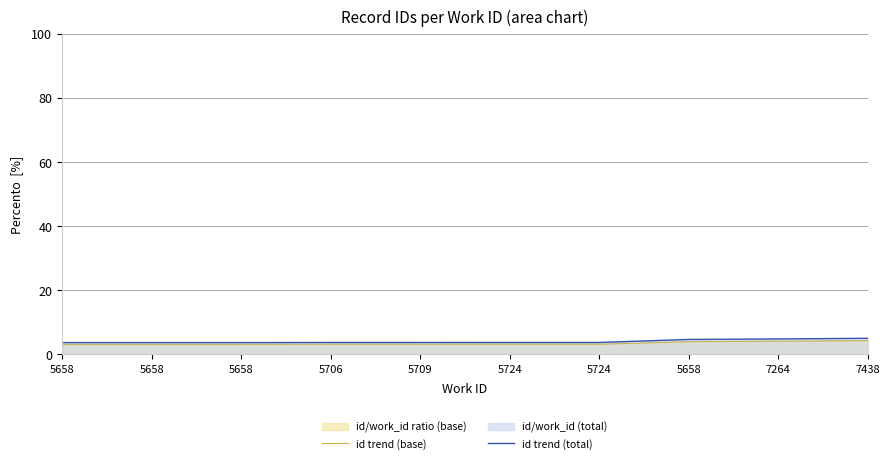

Reading right to left, list all the values displayed in this chart.

id trend (base): 4.2	4.1	3.9	3.1	3.1	3.1	3.1	3.1	3.1	3.1
id trend (total): 5.0	4.8	4.6	3.7	3.7	3.7	3.7	3.7	3.7	3.7